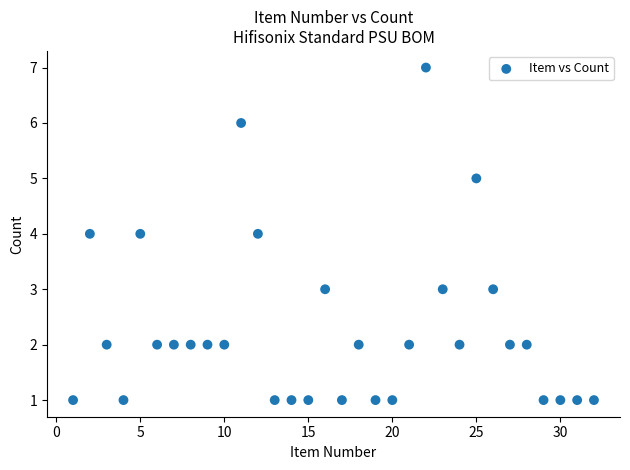

What is the range of Y values (max minus min)?

6